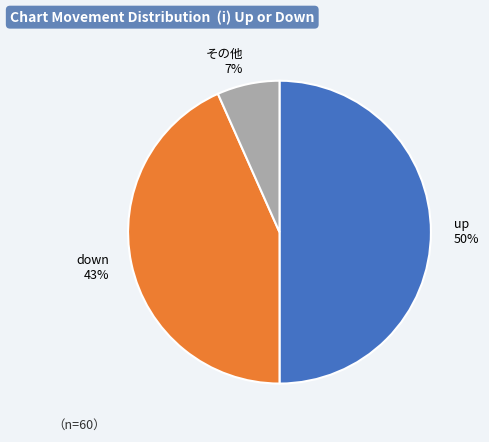

What is the smallest slice in the pie chart?

その他